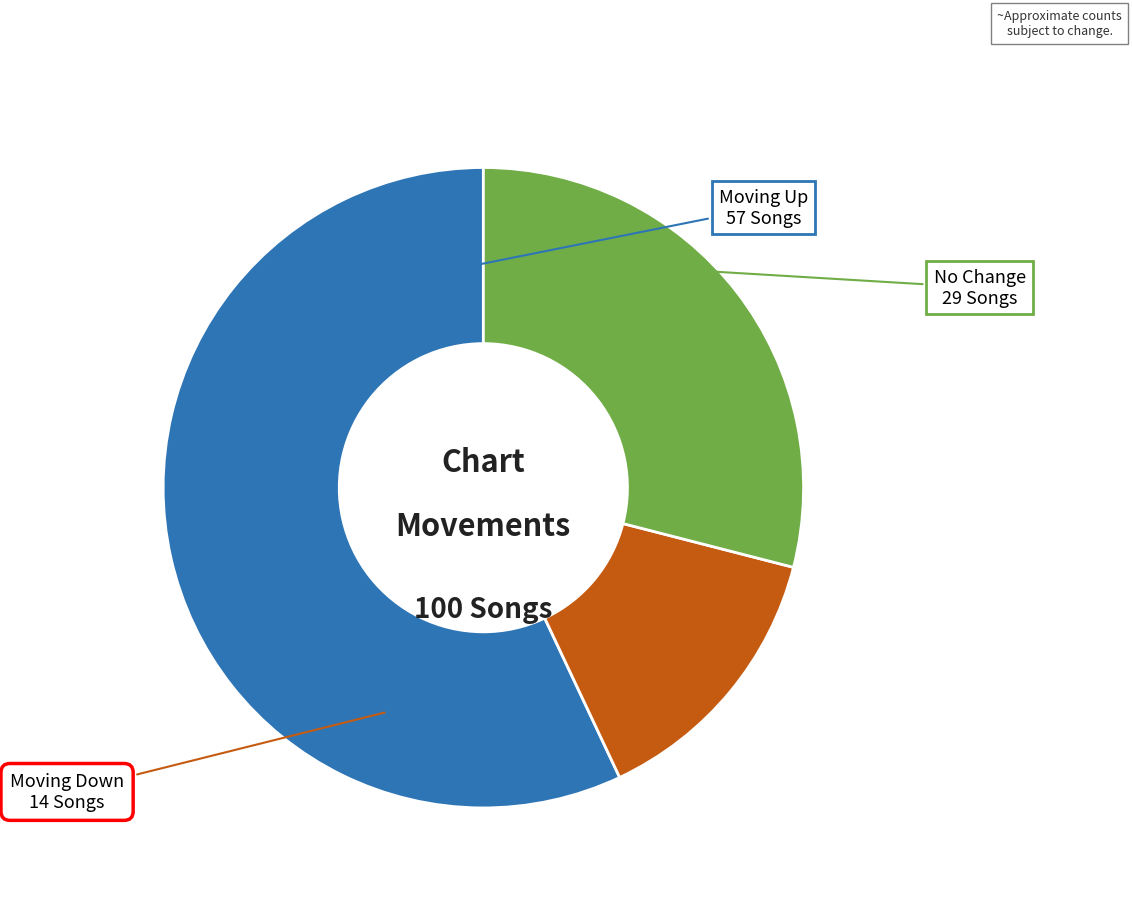

Does any single category account for the majority?

Yes